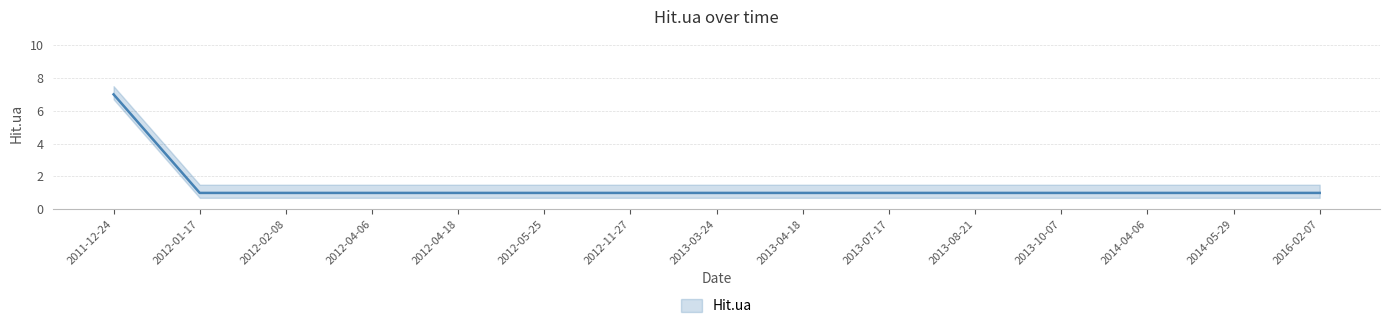

Does the chart display data point markers on the line(s)?

No